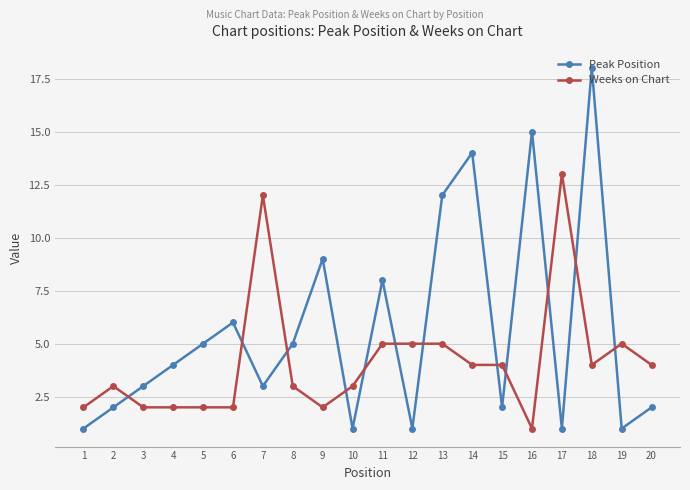

At which category does Peak Position reach its first local peak?

6